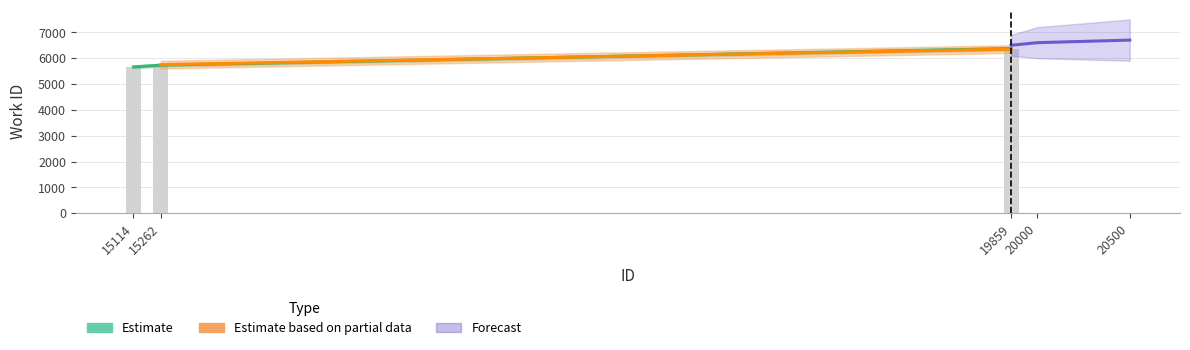

Reading left to right, list all the values displayed in this chart.

15114=5658	15262=5726	19859=6366